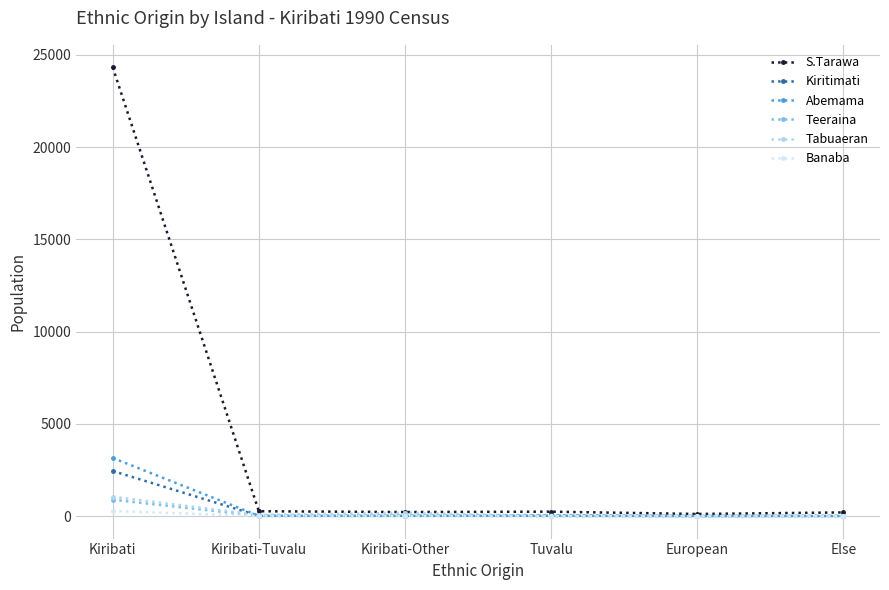

At which label is Teeraina closest to 444?

Kiribati-Other